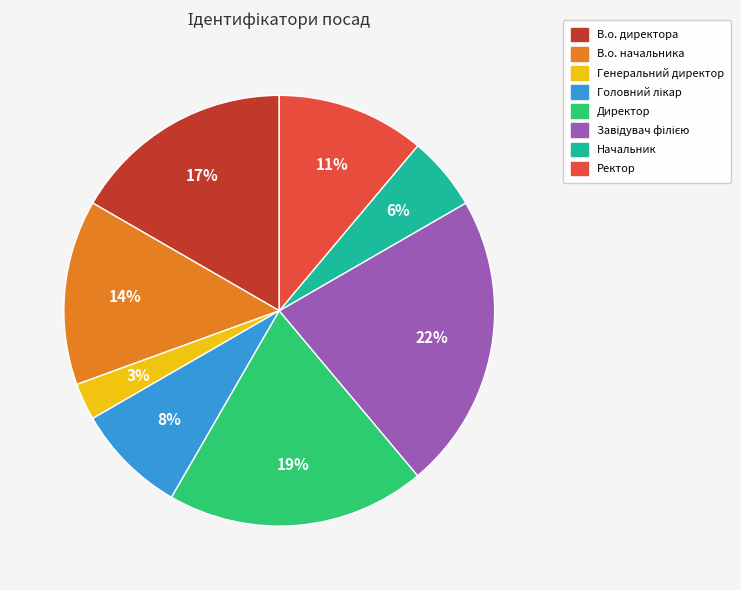

Is there a majority slice in this chart?

No